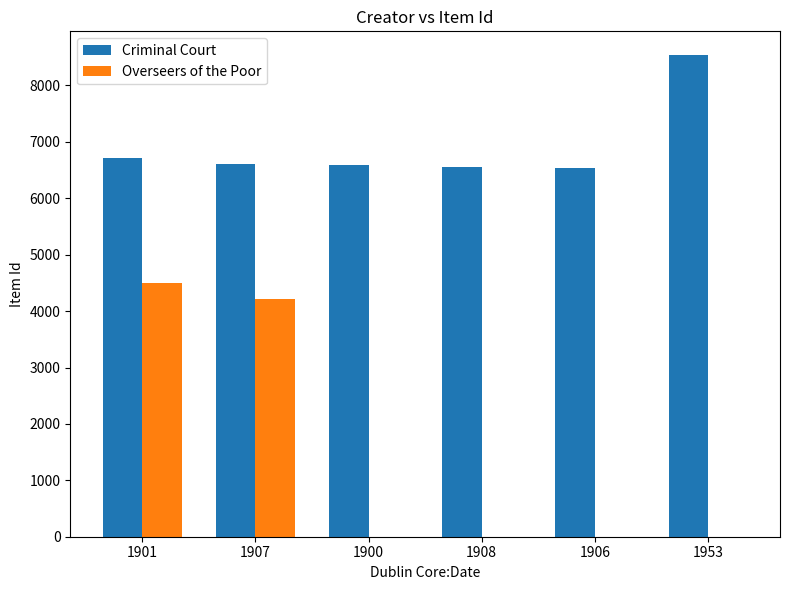

At which category is the sum across all series the highest?

1901